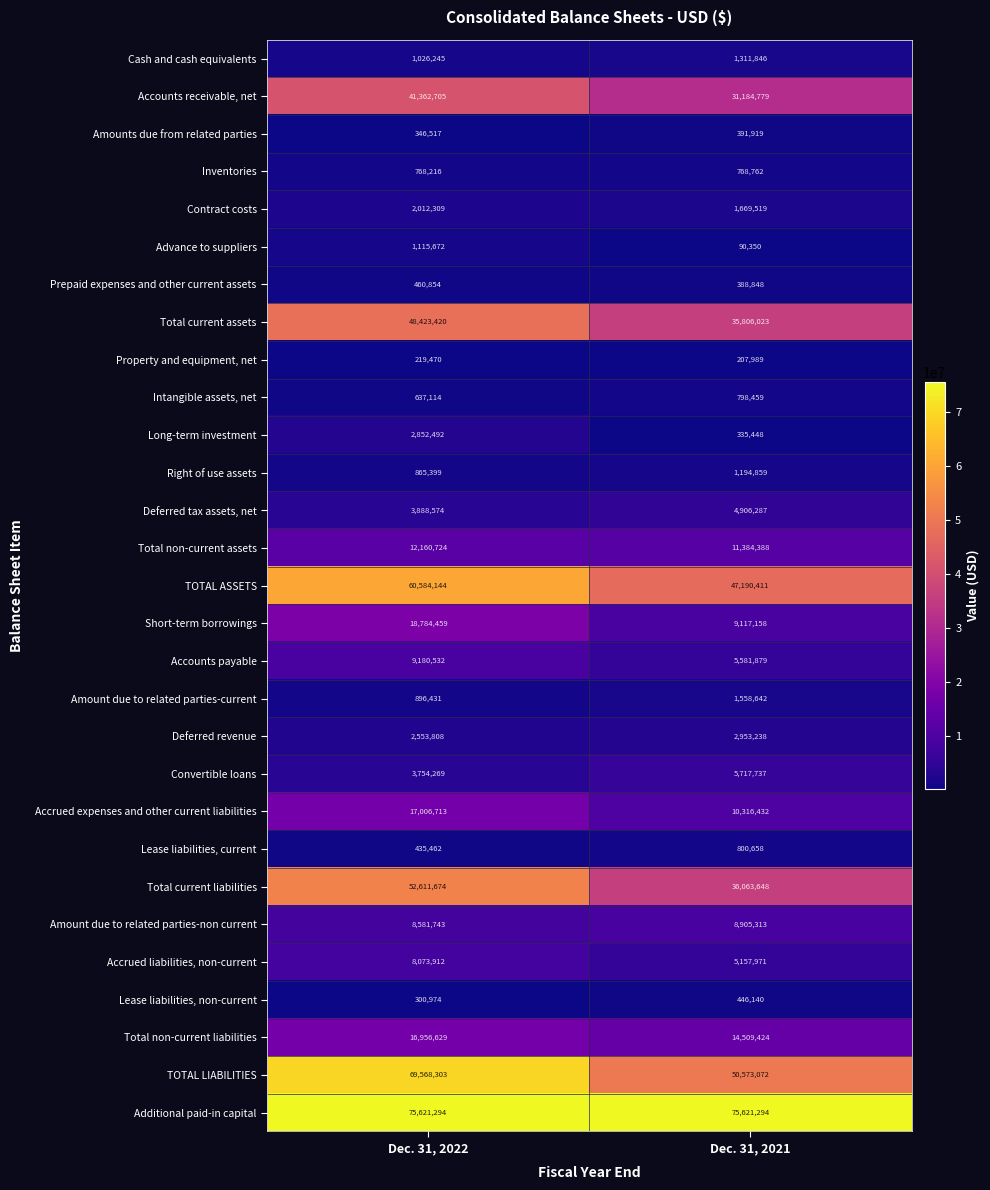

Where is Accrued expenses and other current liabilities nearest to the value 13661572?

Dec. 31, 2021